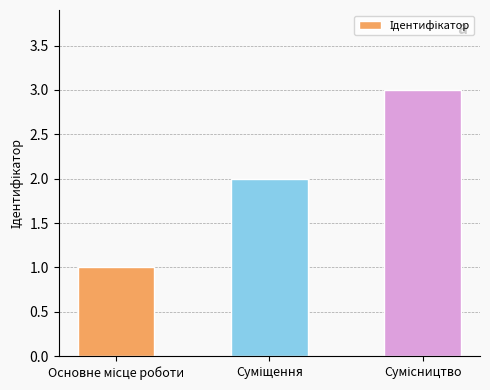

What is the greatest value displayed?

3